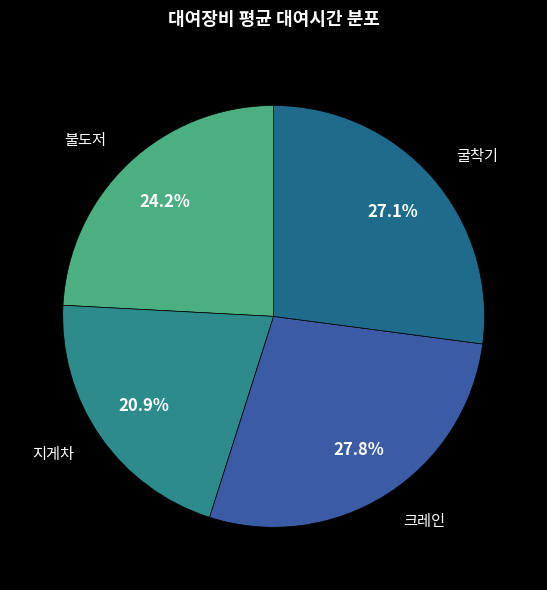

To the nearest percent, what is the difference between the largest and smallest slice percentages?

7%